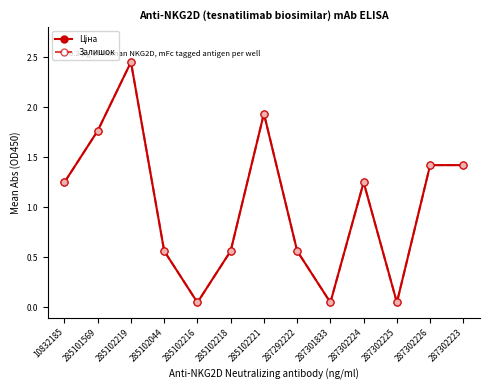

Reading right to left, list all the values displayed in this chart.

Ціна: 287302223=1.4	287302226=1.4	287302225=0.1	287302224=1.2	287301833=0.1	287292222=0.6	285102221=1.9	285102218=0.6	285102216=0.1	285102044=0.6	285102219=2.4	285101569=1.8	10832185=1.2
Залишок: 287302223=1.4	287302226=1.4	287302225=0.1	287302224=1.2	287301833=0.1	287292222=0.6	285102221=1.9	285102218=0.6	285102216=0.1	285102044=0.6	285102219=2.4	285101569=1.8	10832185=1.2